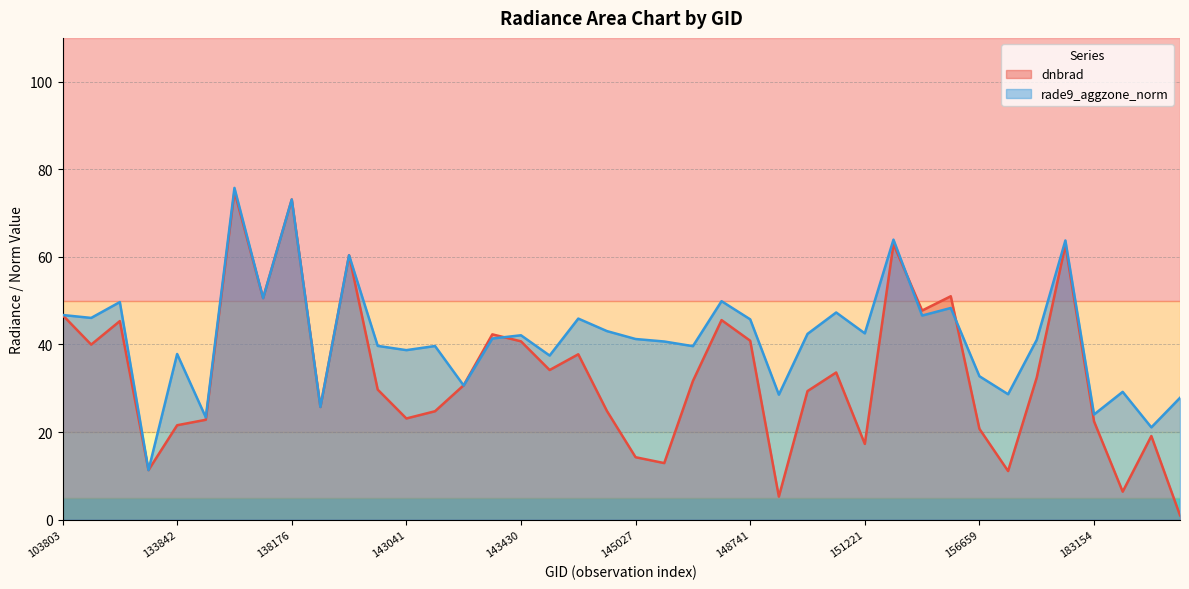

What is the difference between the second highest and second lowest values in the dnbrad series?

67.8